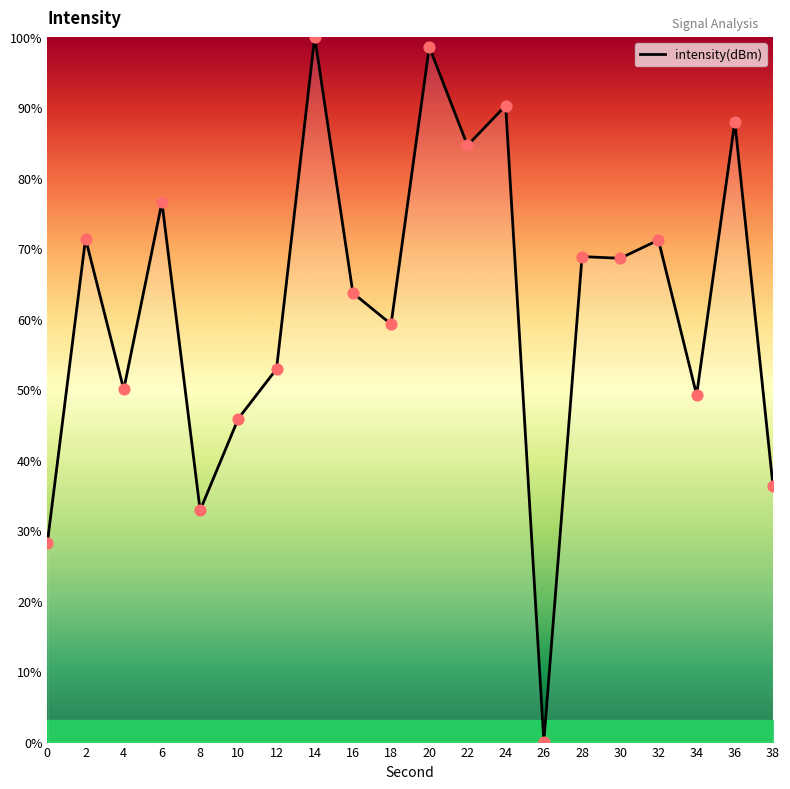

Between 8 and 28, which is larger?

28